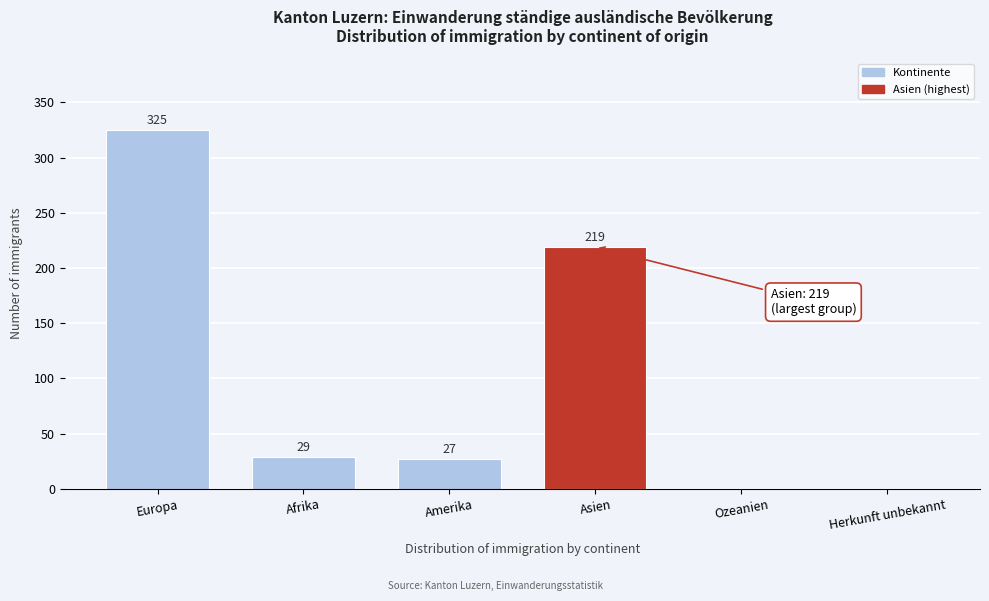

Reading right to left, list all the values displayed in this chart.

Herkunft unbekannt=0	Ozeanien=0	Asien=219	Amerika=27	Afrika=29	Europa=325